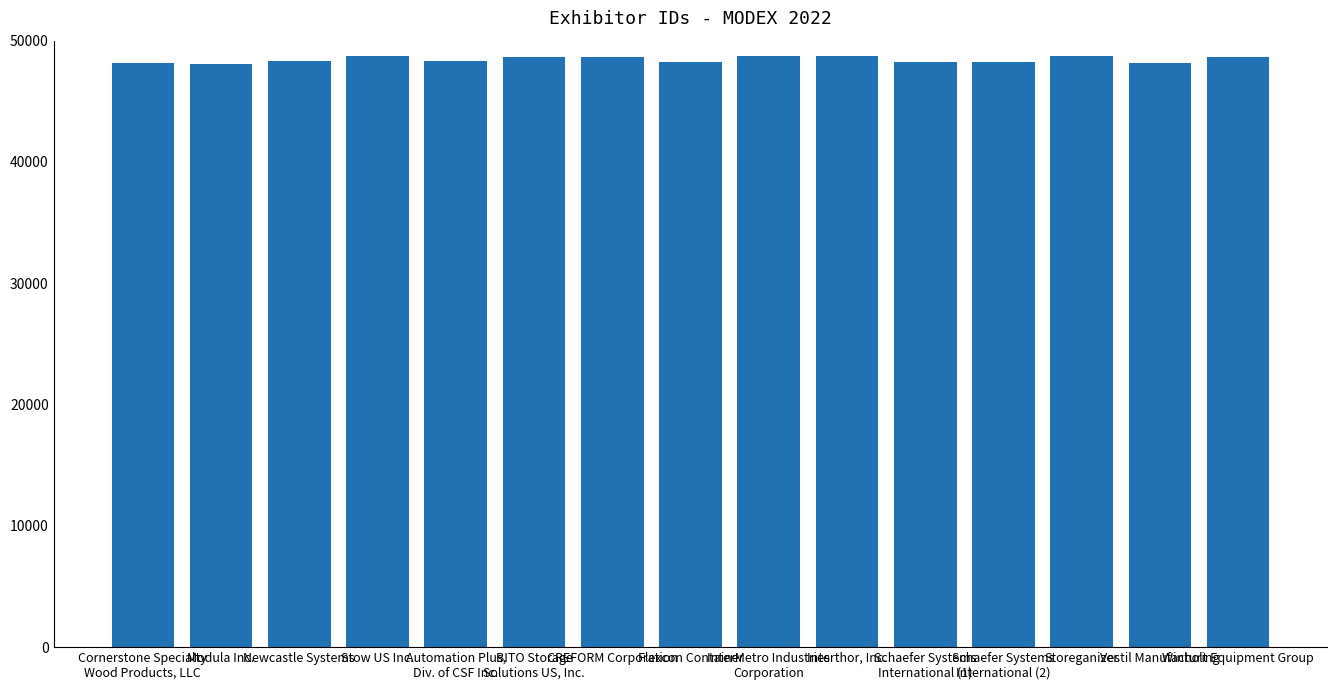

Rank the categories by value from lowest to highest.

Modula Inc., Vestil Manufacturing, Cornerstone Specialty
Wood Products, LLC, Flexcon Container, Schaefer Systems
International (1), Schaefer Systems
International (2), Automation Plus,
Div. of CSF Inc., Newcastle Systems, Winholt Equipment Group, BITO Storage
Solutions US, Inc., CREFORM Corporation, Stow US Inc., Storeganizer, Interthor, Inc., InterMetro Industries
Corporation